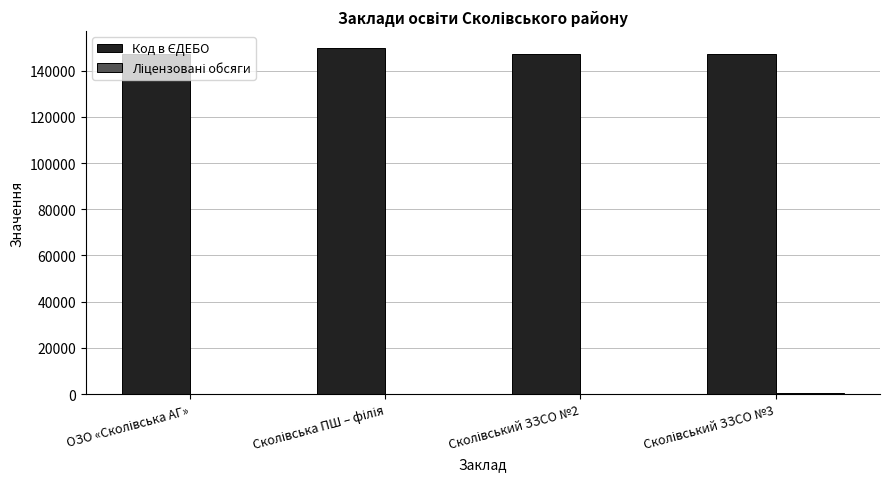

What is the label of the 4th bar from the right?

ОЗО «Сколівська АГ»